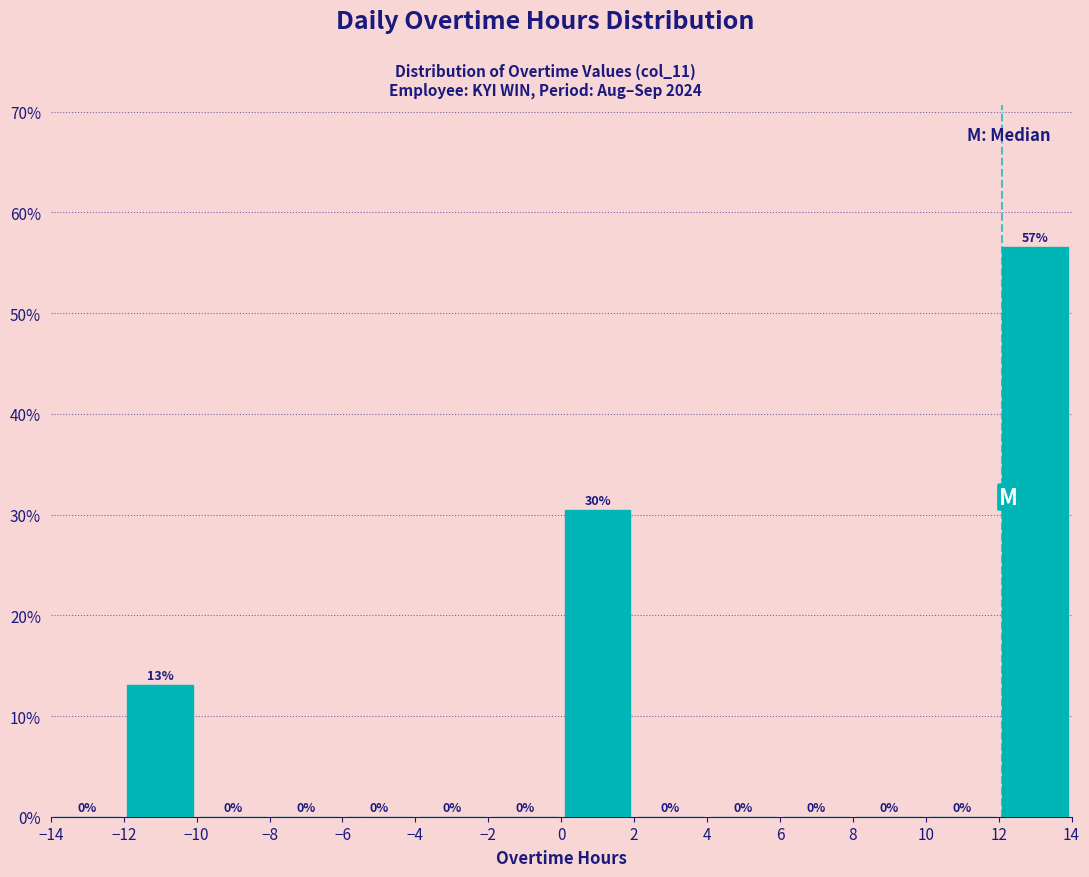

Over which range of the x-axis is the bar tallest?

12 to 14